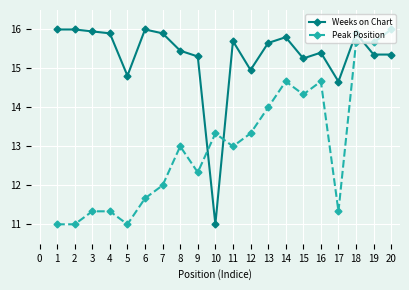

True or false: Weeks on Chart has more than 0 interior local peaks.

True